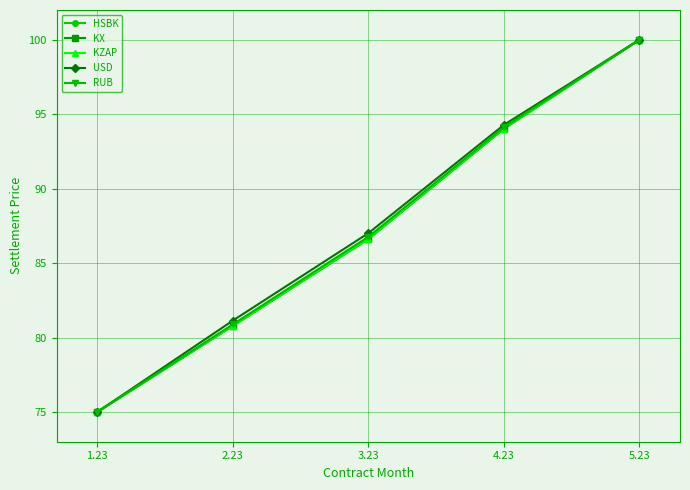

What is the difference between the maximum and minimum values in the KX series?

25.0